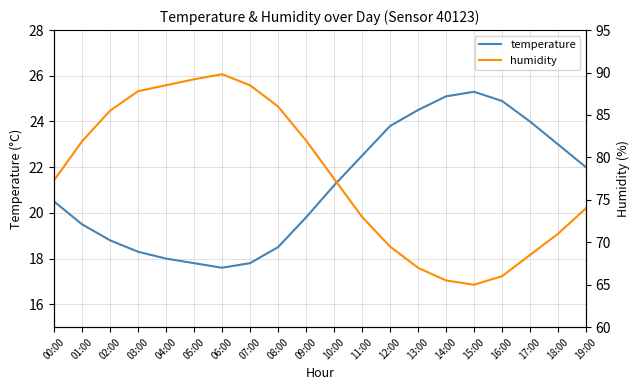

Read the humidity value at 14:00.

65.5